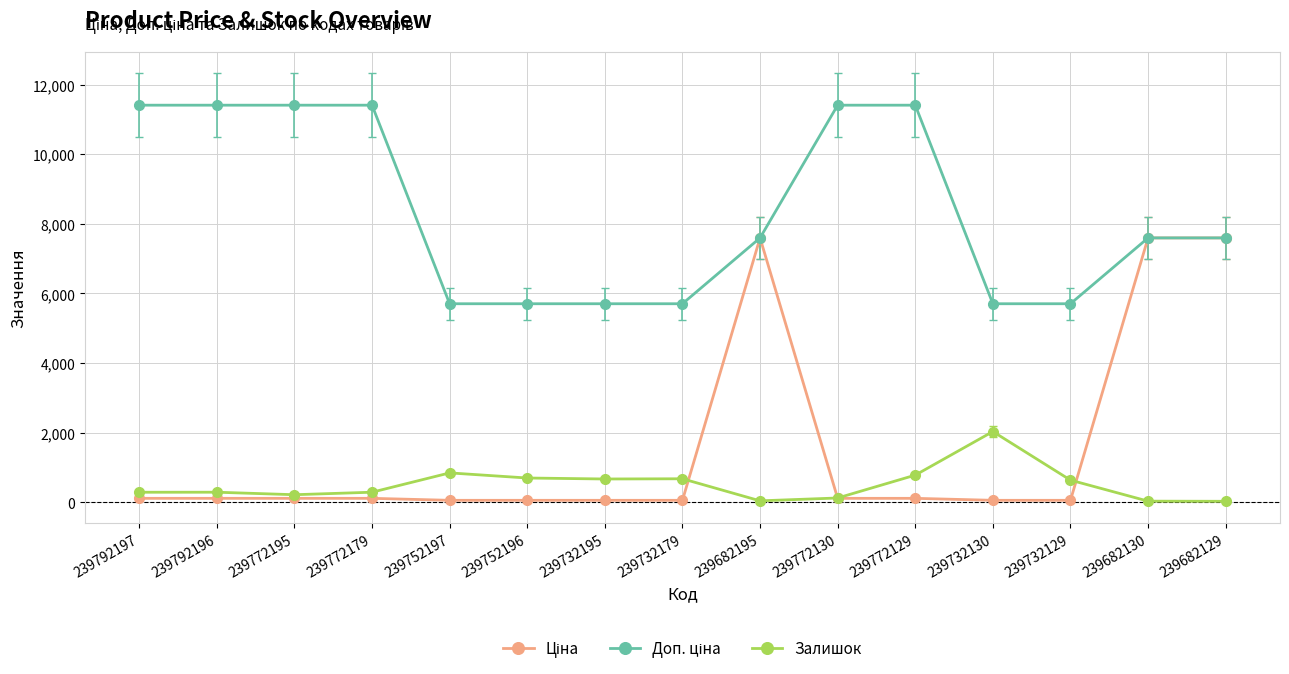

Which category has the highest value in the Залишок series?

239732130